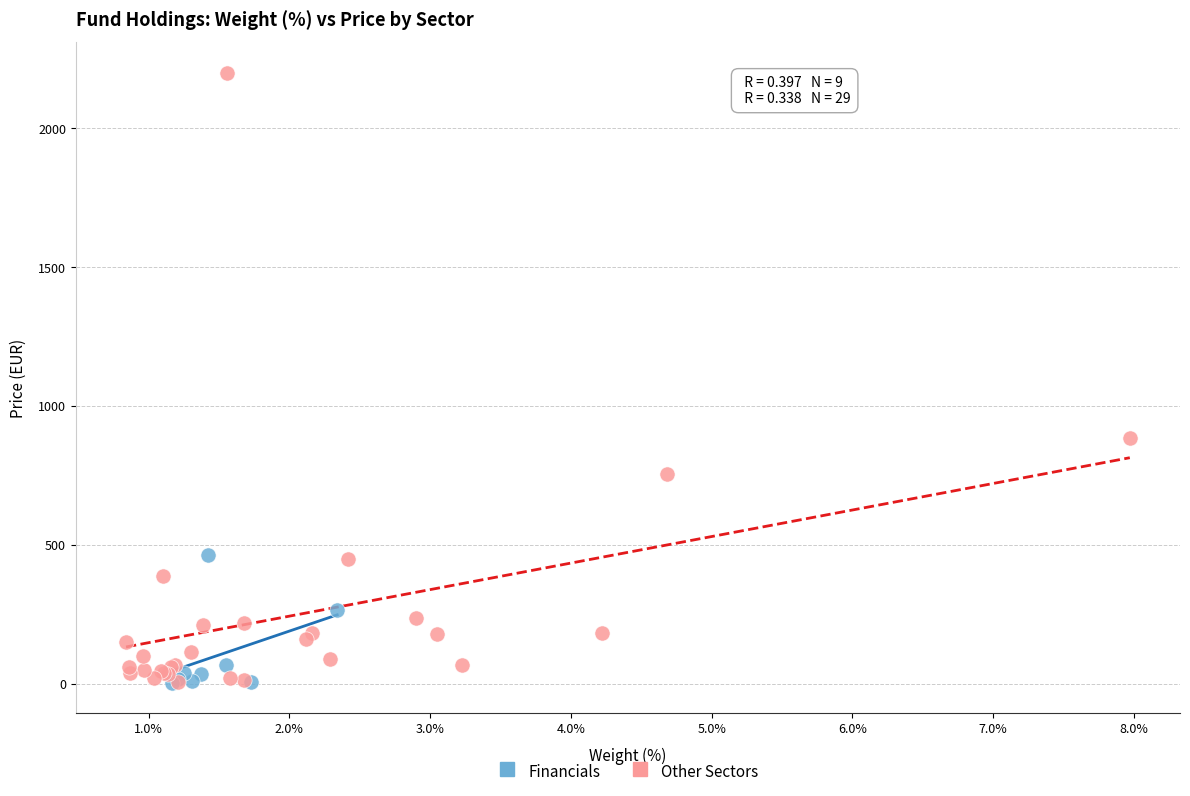

Which series has the widest spread of Y values?

Other Sectors